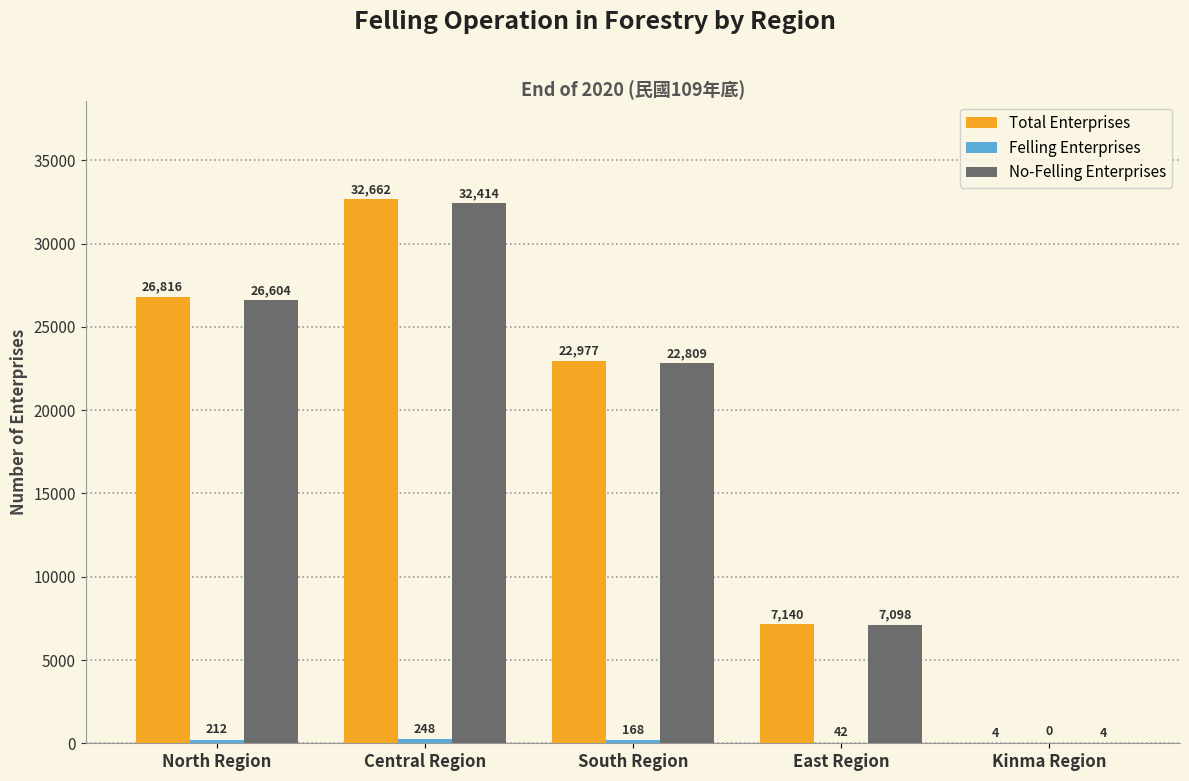

How many Total Enterprises values are between 7140 and 26816?

3